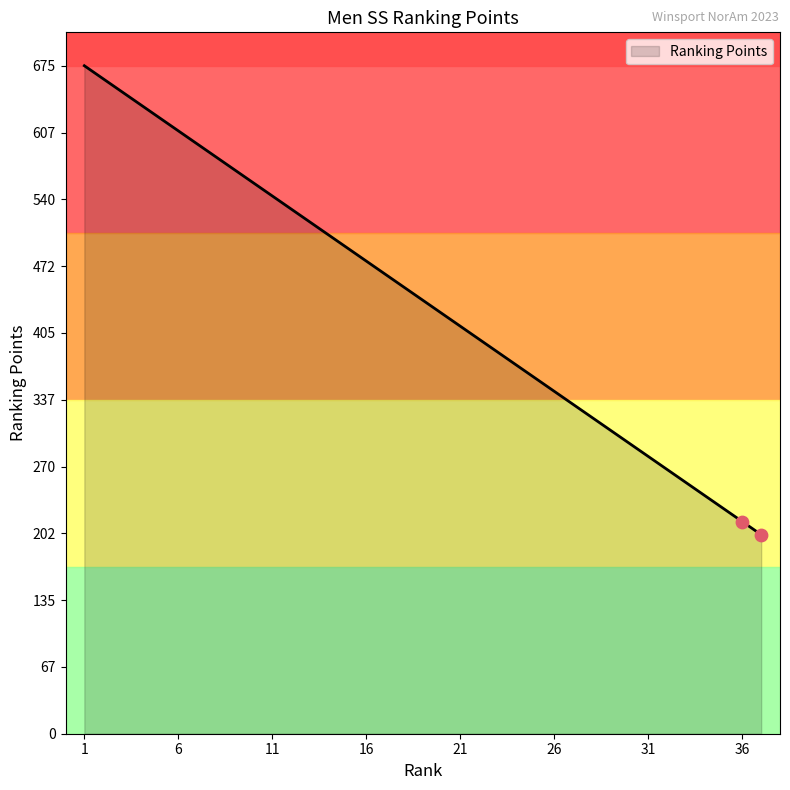

What is the smallest value displayed?

201.1